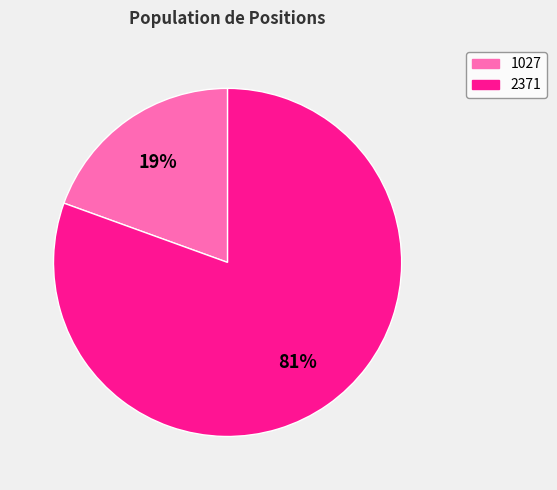

The 1027 slice represents 19% of the pie. True or false?

True